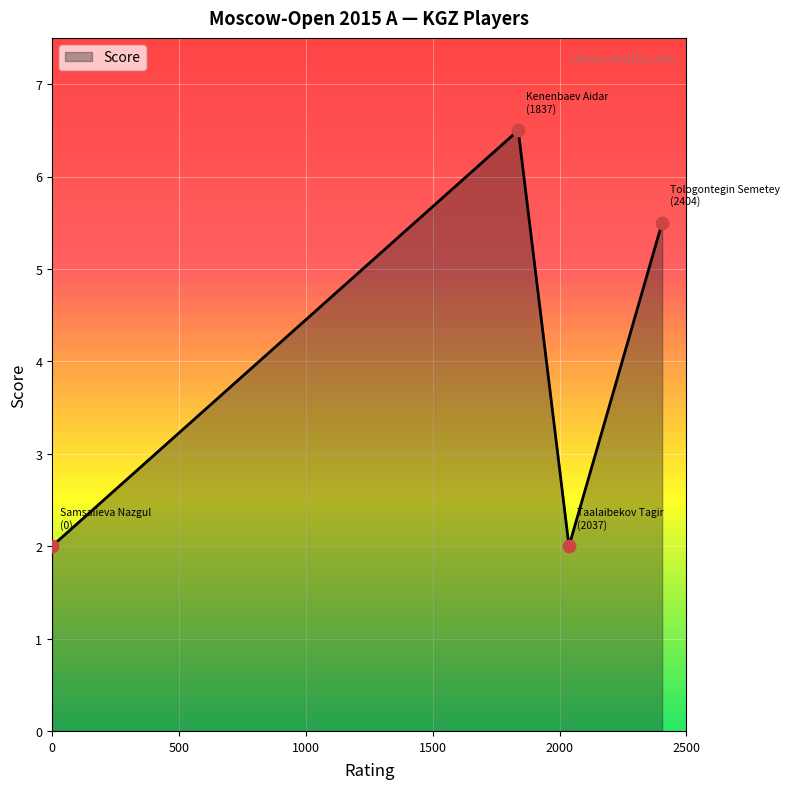

What is the sum of all values?

16.0